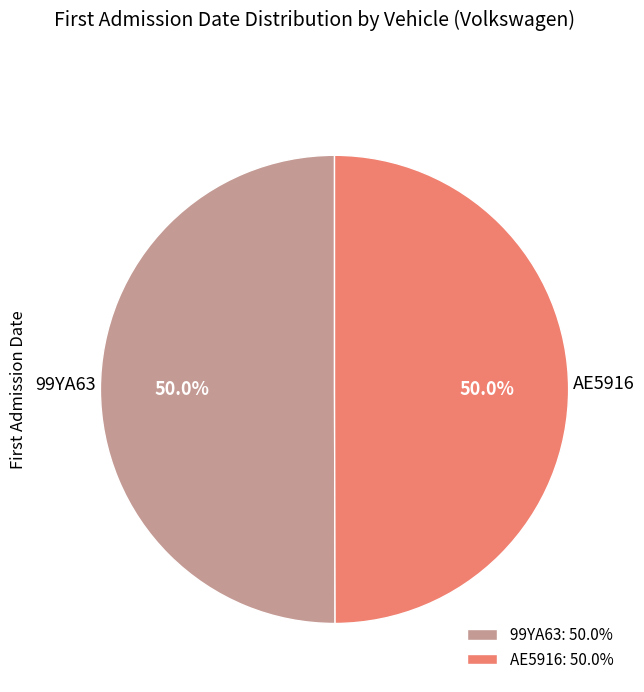

To the nearest percent, what is the average slice percentage?

50%